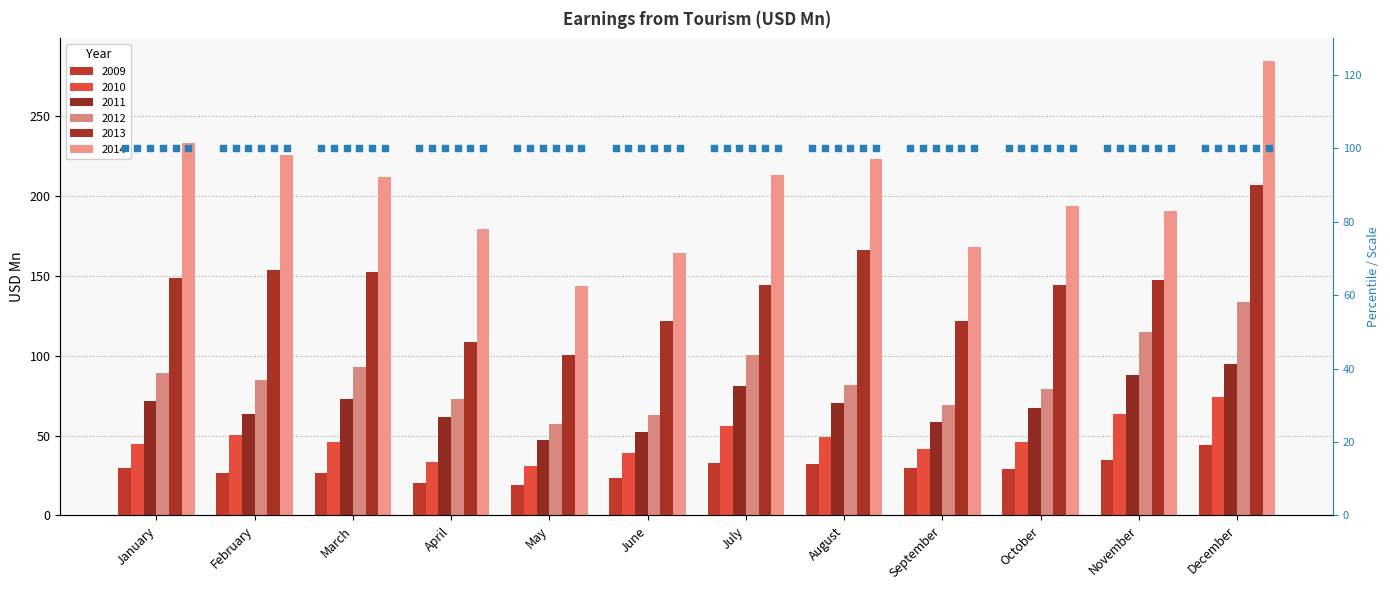

Which series contains the lowest Y value?

2009